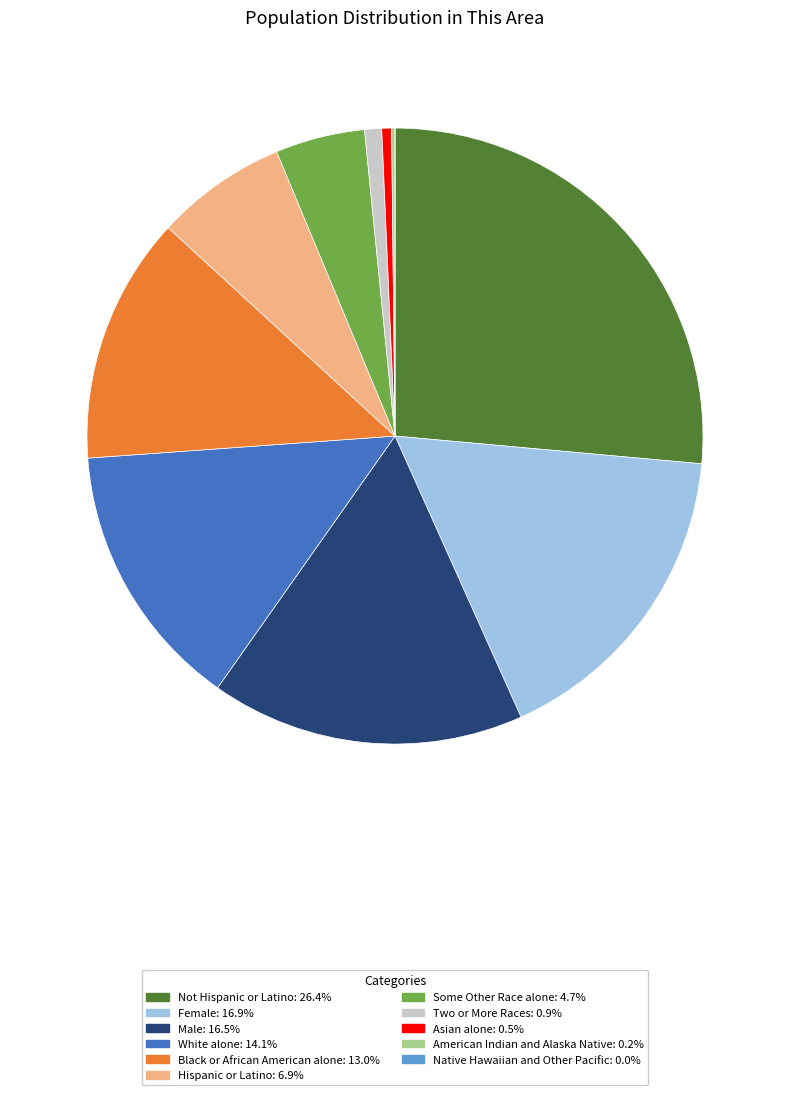

Is there any slice that represents more than half of the pie?

No